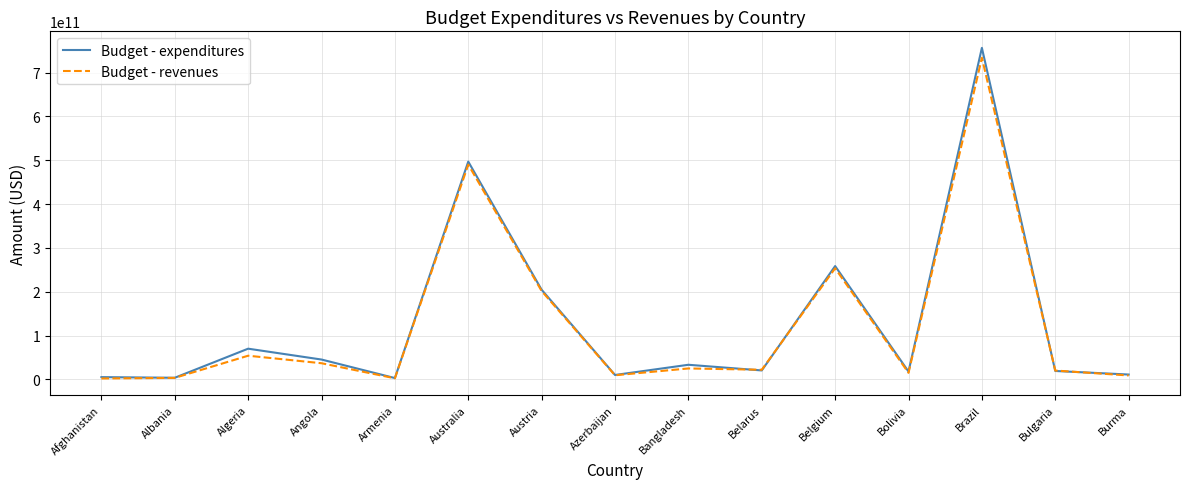

What is the difference between the second highest and minimum values in the Budget - expenditures series?

493708000000